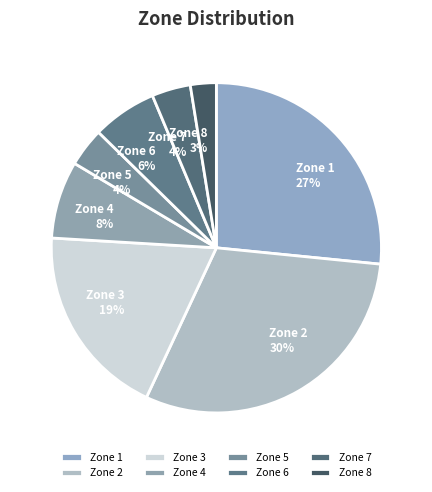

Count the number of slices in the pie.

8